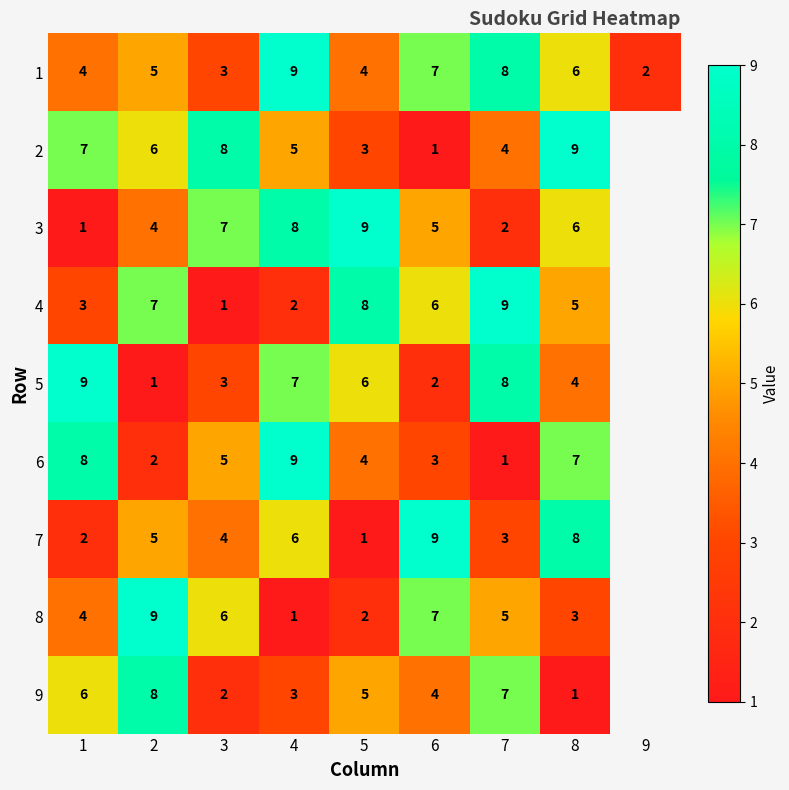

The 5 series shows 5.7 at 1. True or false?

False